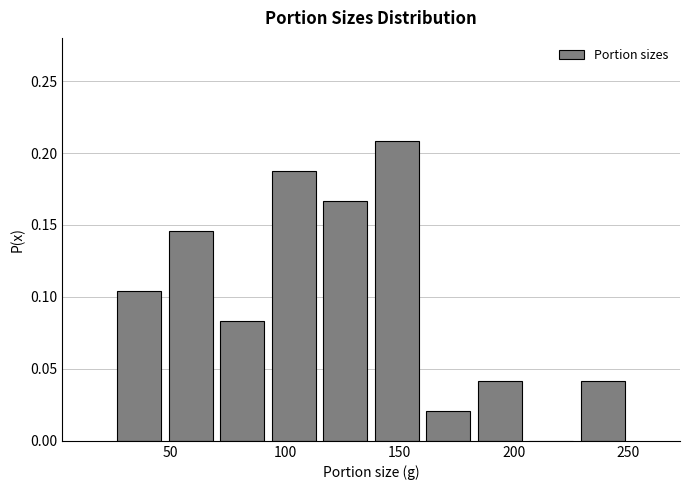

Which range on the x-axis has the tallest bar?

137.5 to 160.0